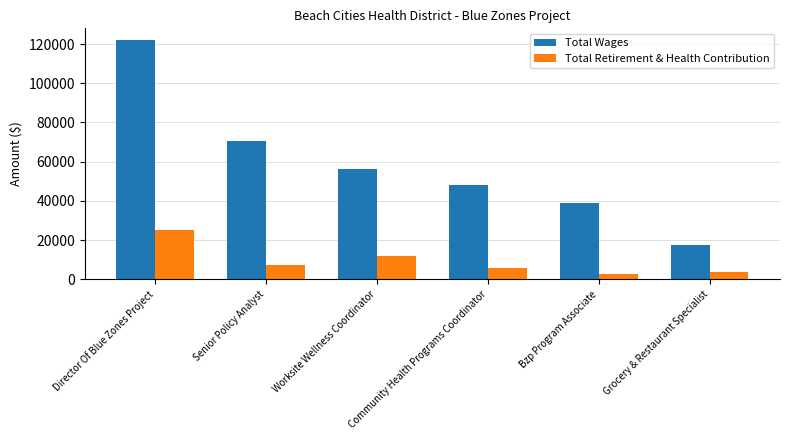

Reading left to right, what are all the values shown in this chart?

Total Wages: 121905	70686	56311	48100	38760	17558
Total Retirement & Health Contribution: 25103	7378	12041	5844	2770	3826